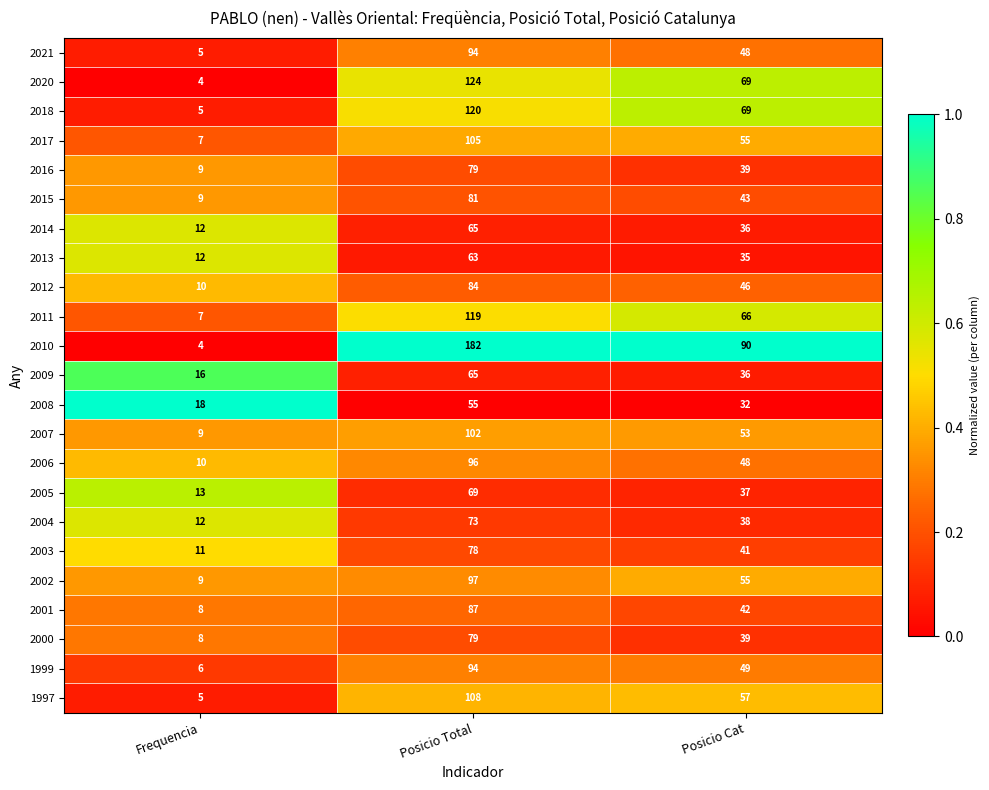

What is the highest value of the 2011 series?

119